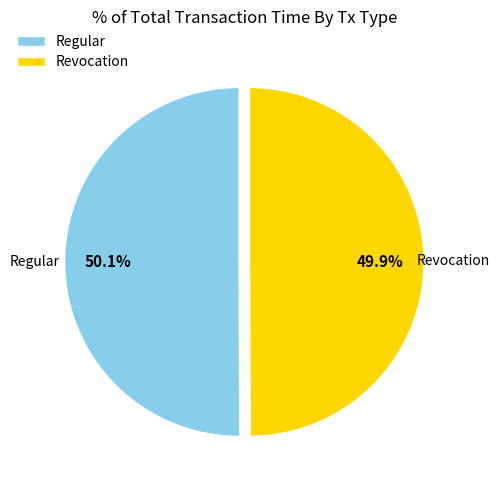

What is the ratio of the value at Revocation to the value at Regular?

1.0